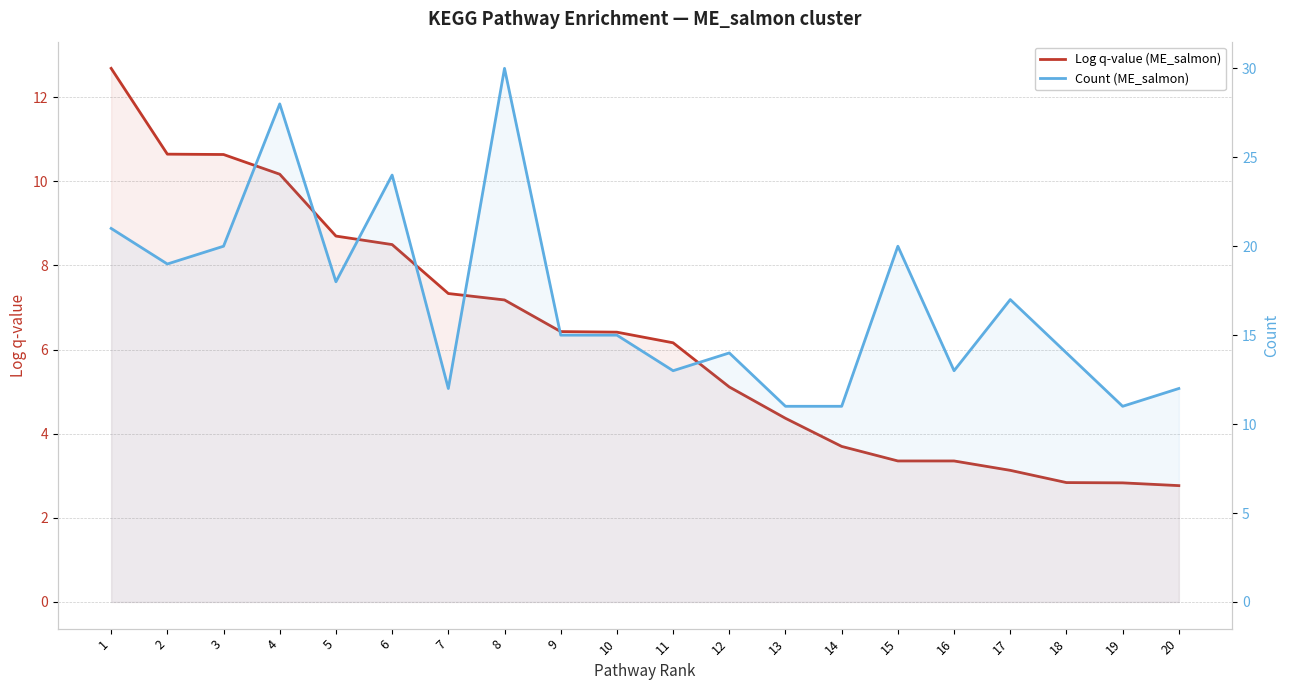

What value does the Log q-value (ME_salmon) series have at 1?

12.7